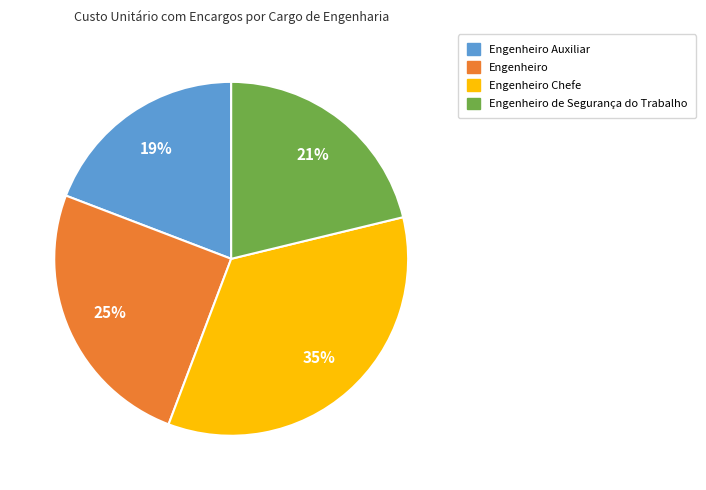

Is there a majority slice in this chart?

No